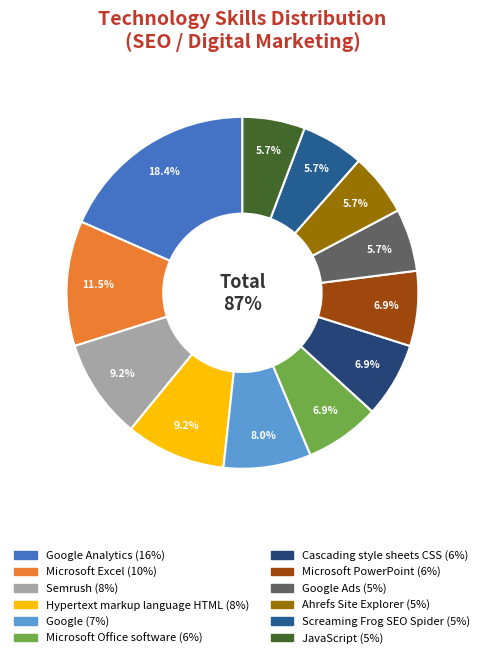

What is the smallest slice in the pie chart?

Google Ads